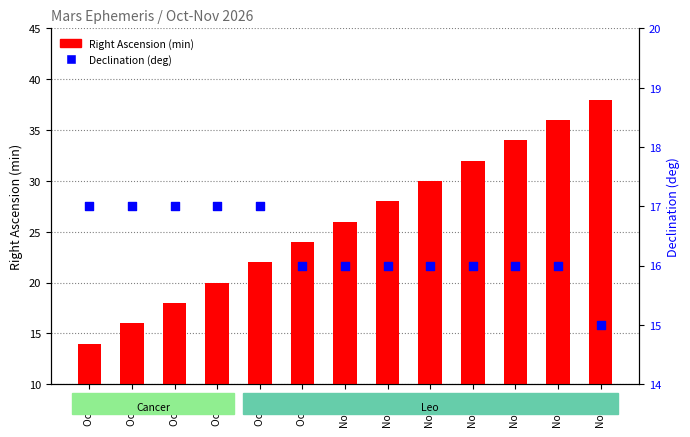

At how many categories does at least one series exceed 23?

8